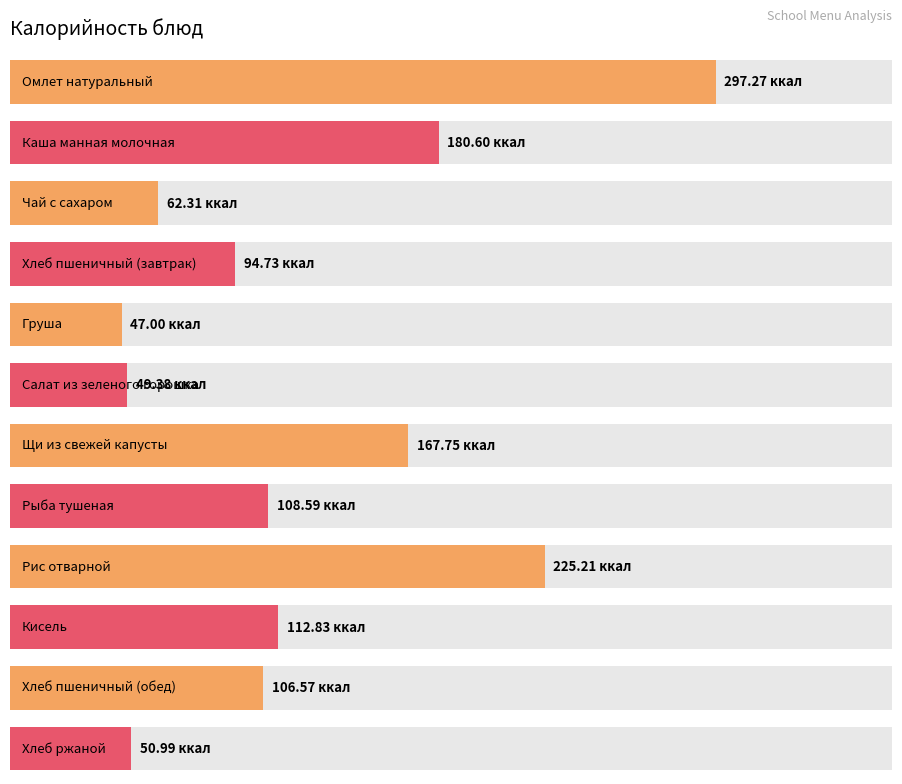

Which label corresponds to the largest value in the chart?

Омлет натуральный